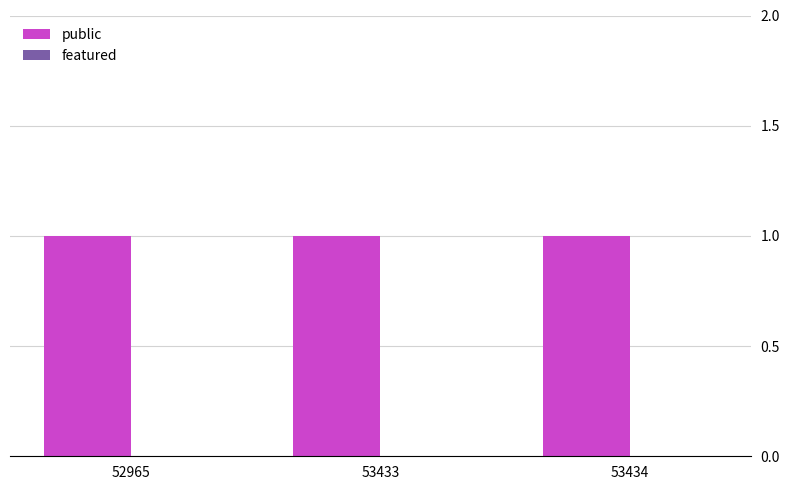

Which has a higher value, 52965 or 53434?

52965